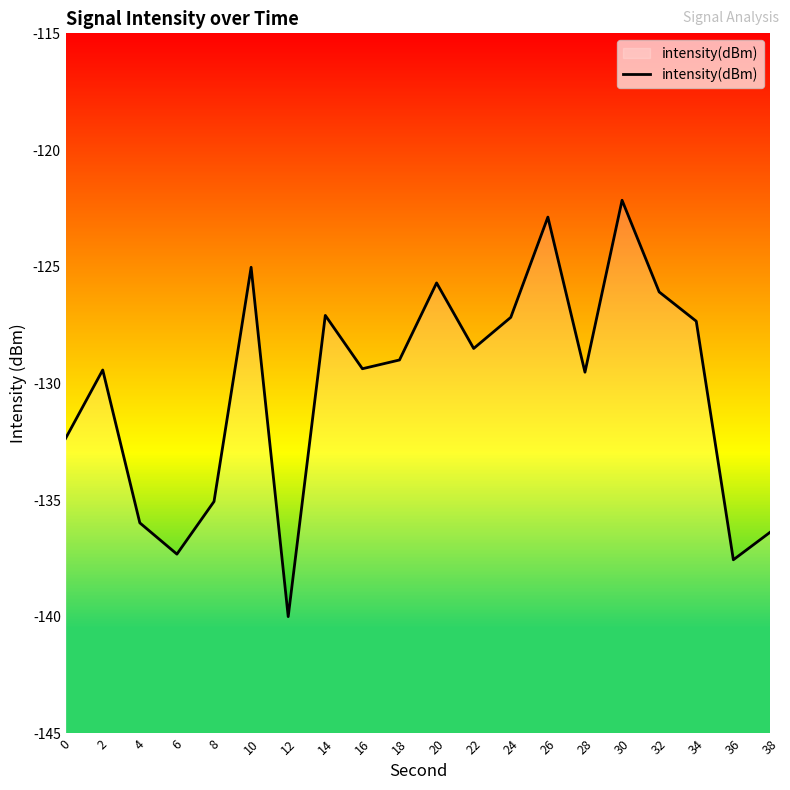

Which label corresponds to the largest value in the chart?

30